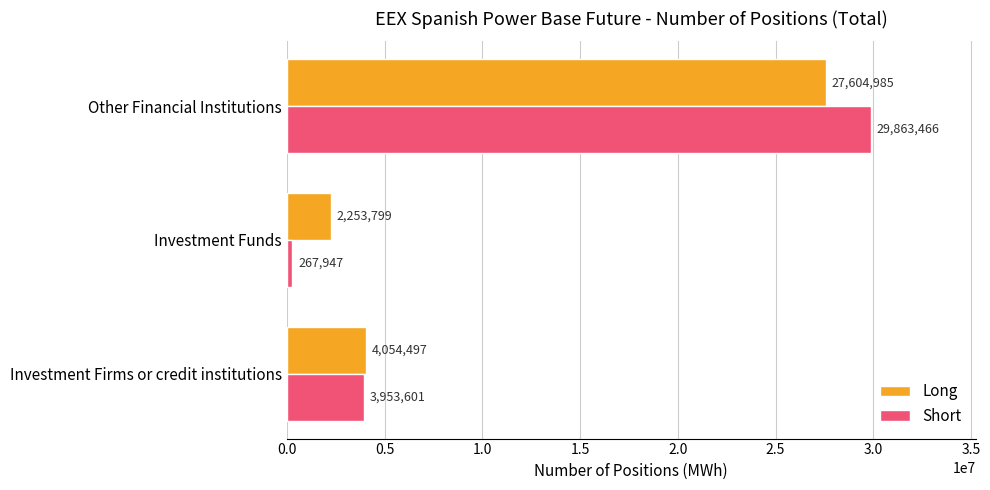

Is it true that Long equals 6546476 at Investment Firms or credit institutions?

False